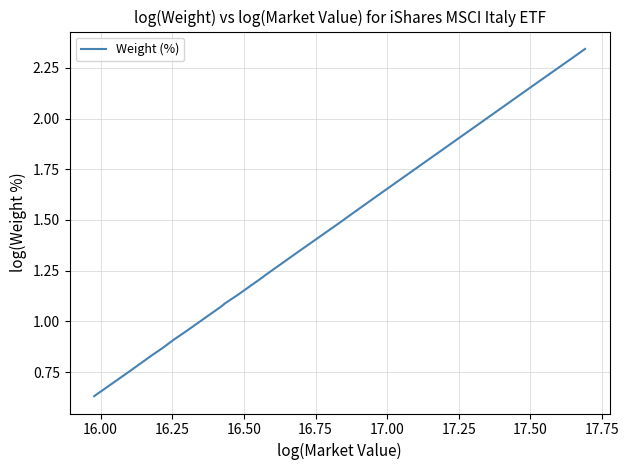

What is the difference between the maximum and minimum values?

1.7